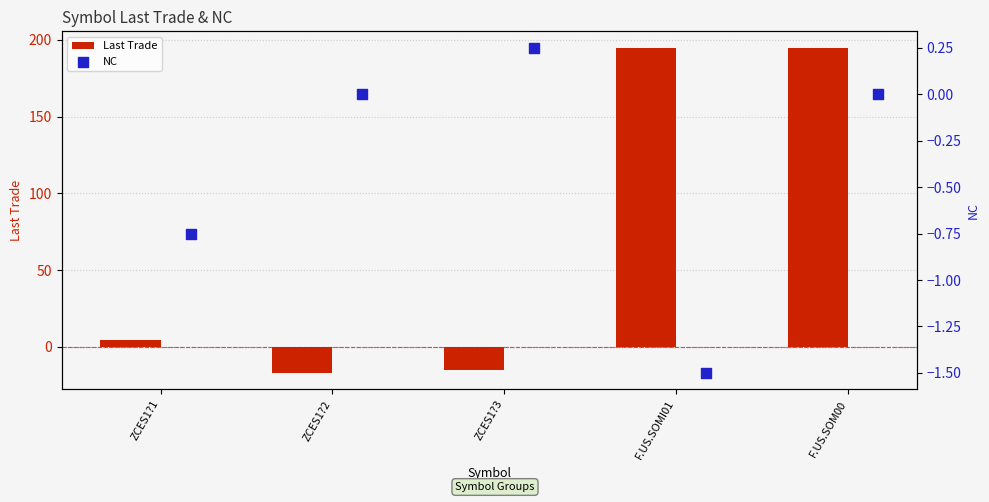

Which series has the widest spread of Y values?

Last Trade